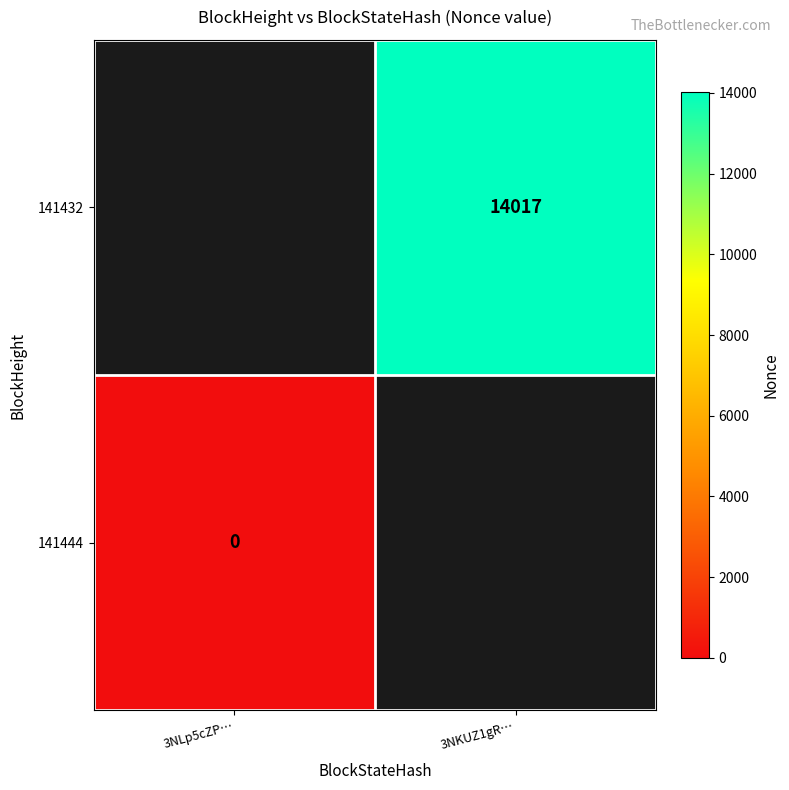

Is it true that 141432 equals 14017 at 3NKUZ1gR…?

True